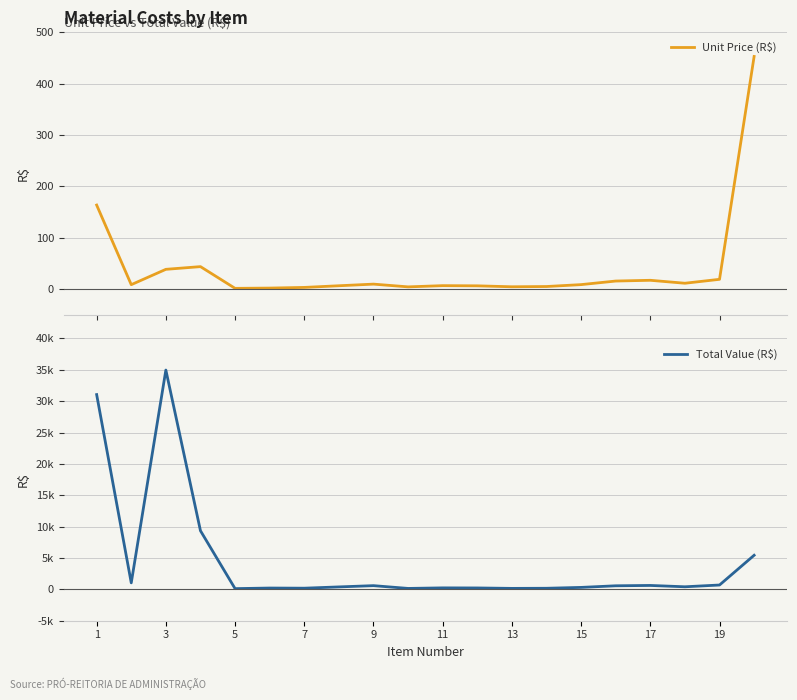

Is the value of Unit Price (R$) at 5 greater than the value of Total Value (R$) at 19?

No